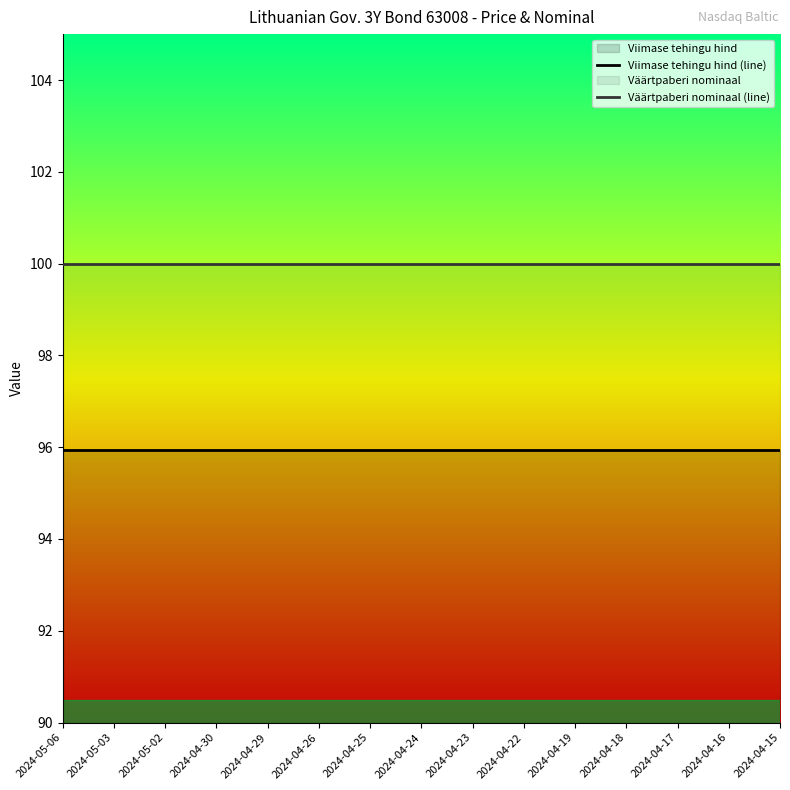

Which series has the widest spread of values?

Viimase tehingu hind (line)